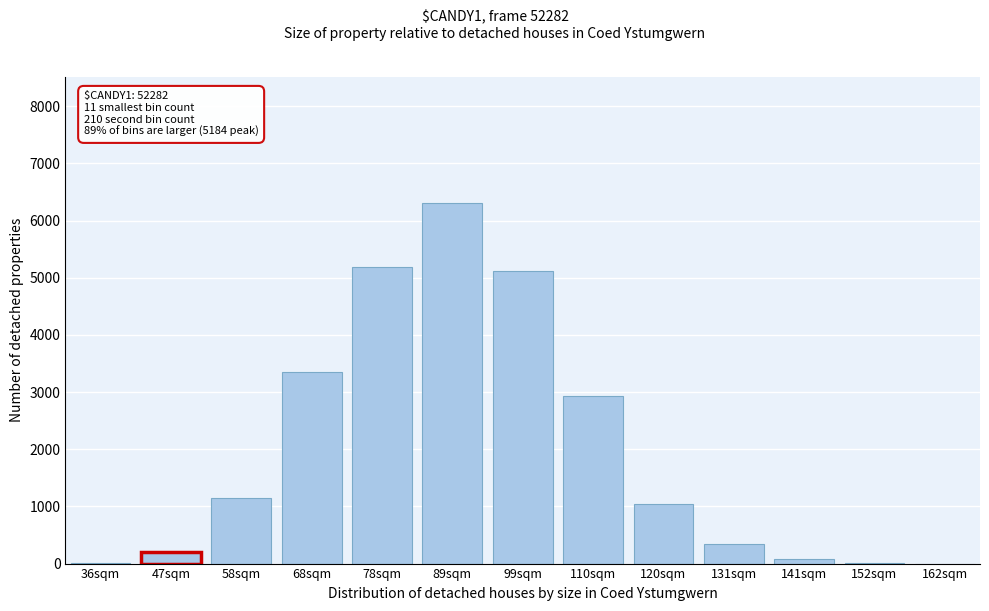

What is the maximum value shown in the chart?

6309